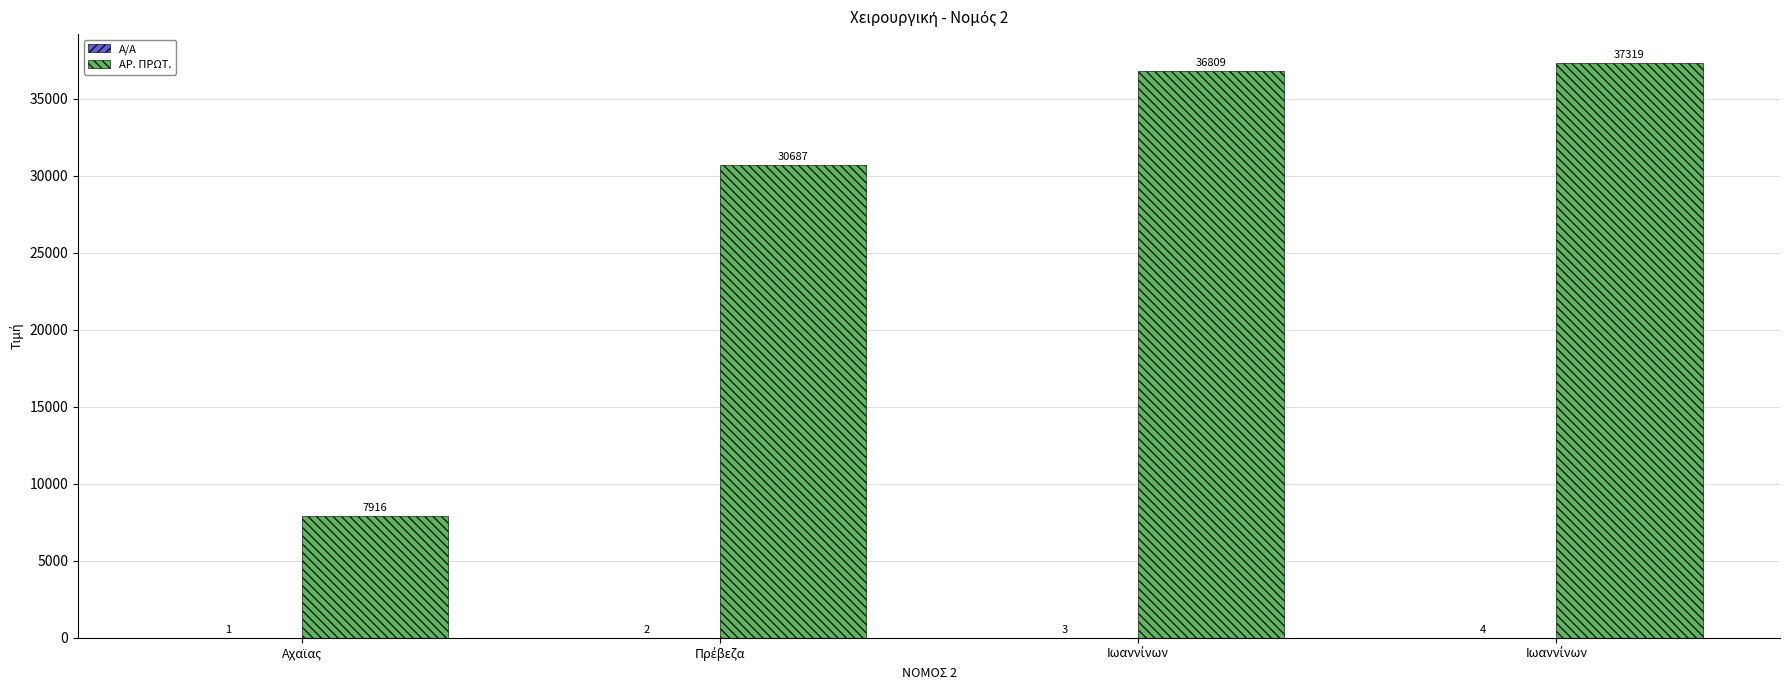

How many distinct data groups are displayed?

2